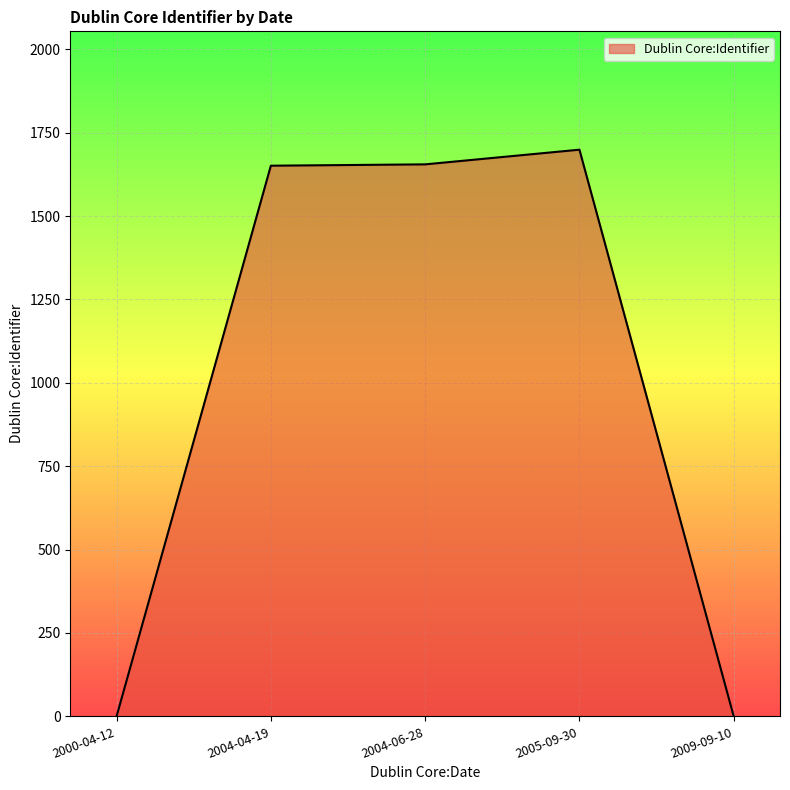

What is the sum of all values?

5005